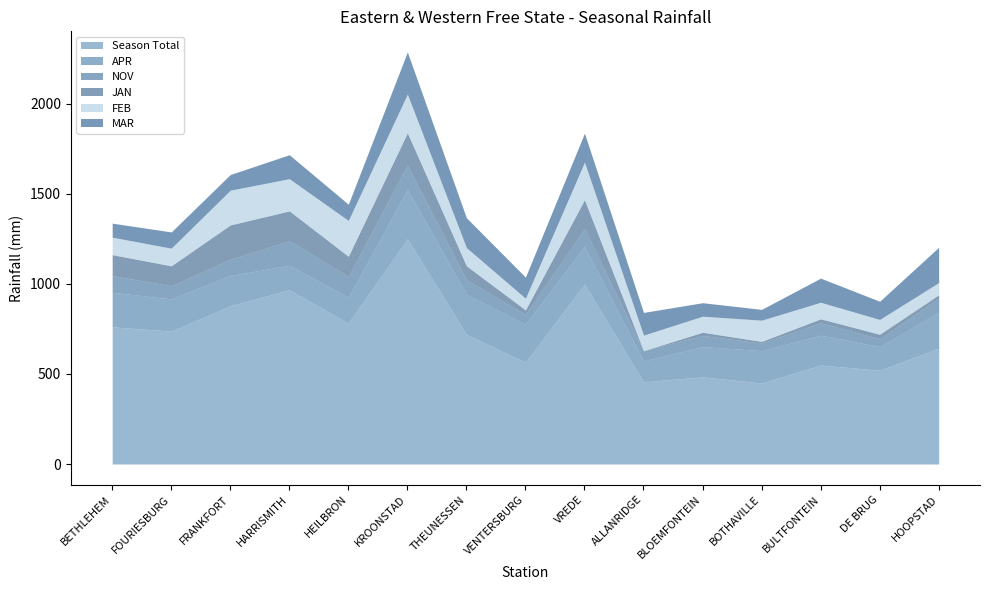

In APR, how many points are higher than both neighbors (excluding endpoints)?

2